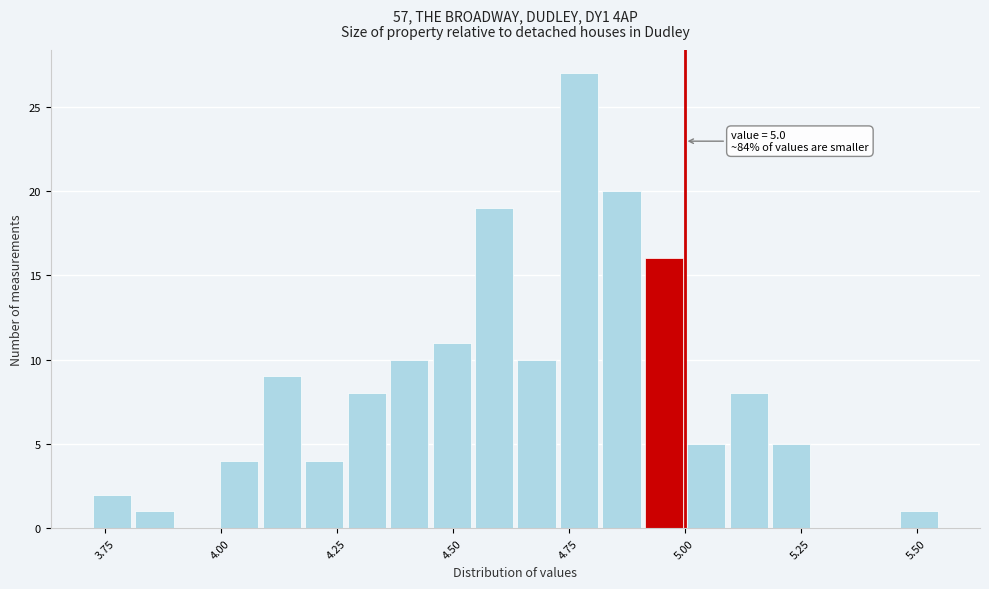

Around what value on the x-axis is the tallest bar? Give the approximate position of its centre, as read against the axis.

4.75